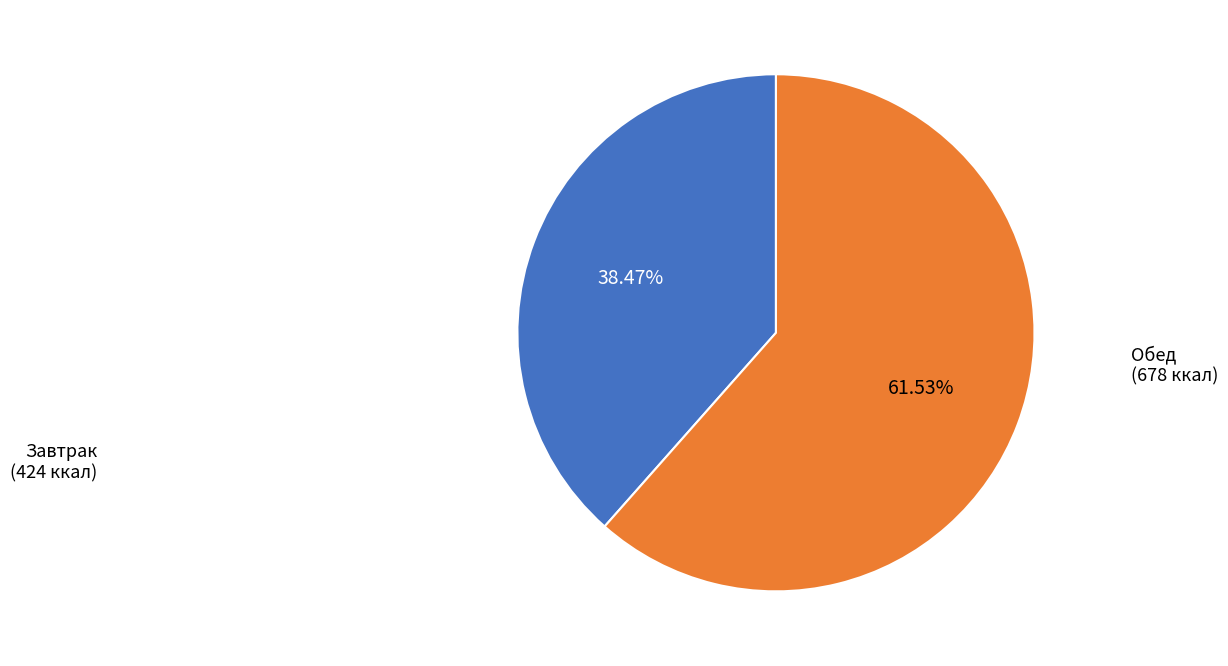

Is there any slice that represents more than half of the pie?

Yes